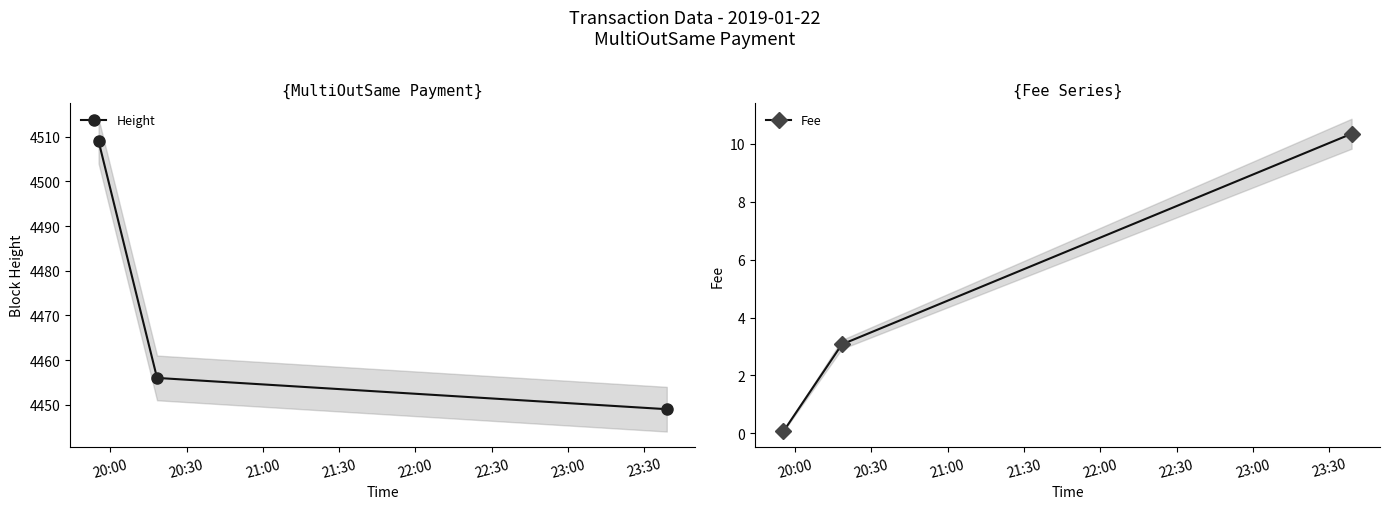

What is the value of the Fee point at the 2nd from the left?

3.1